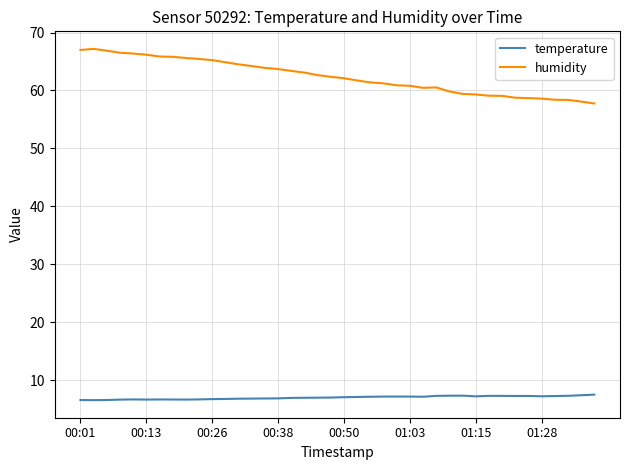

What is the lowest value of the temperature series?

6.5